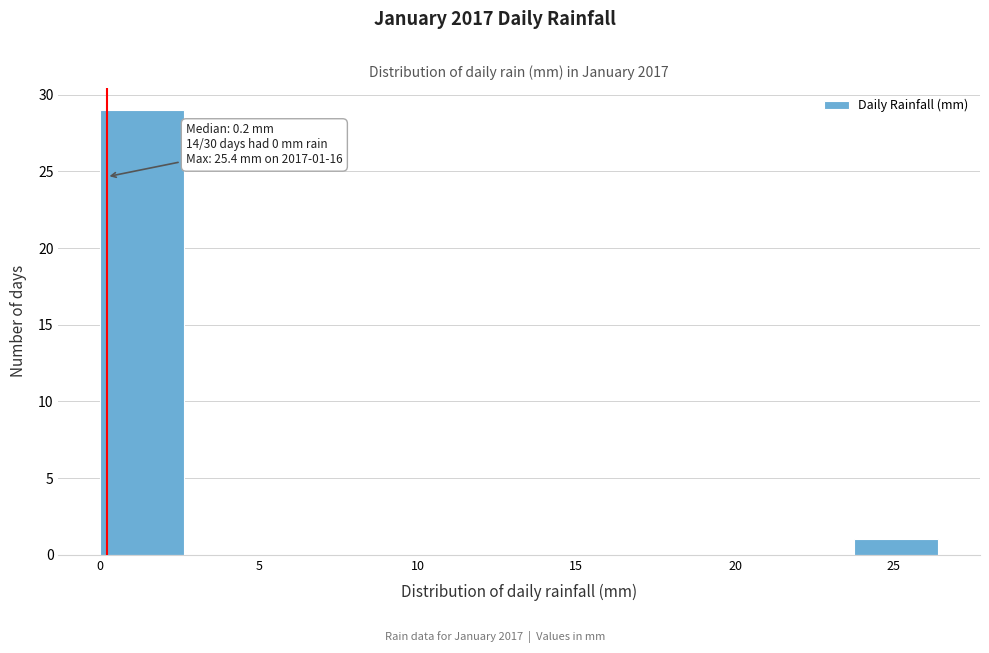

Over which range of the x-axis is the bar tallest?

0.0 to 2.5